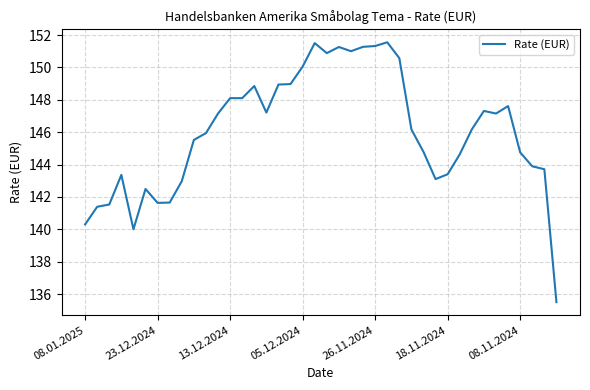

What is the minimum value shown in the chart?

135.5